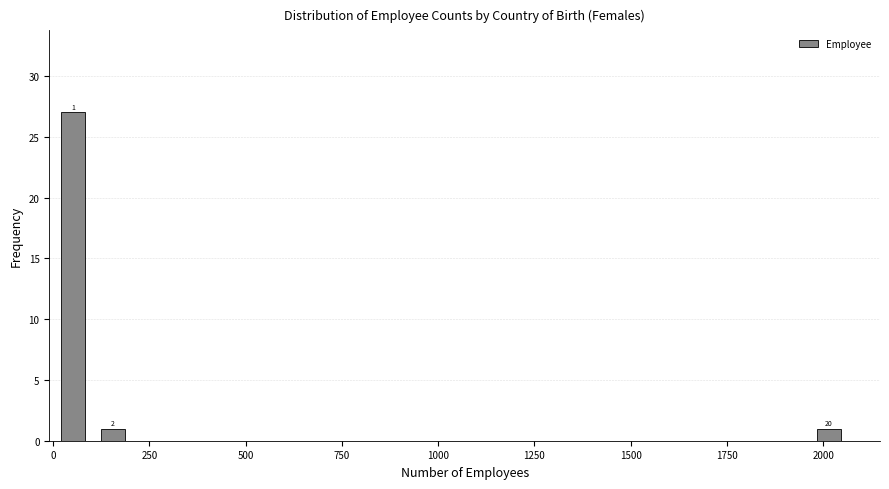

Read against the x-axis, roughly where is the centre of the tallest bar?

50